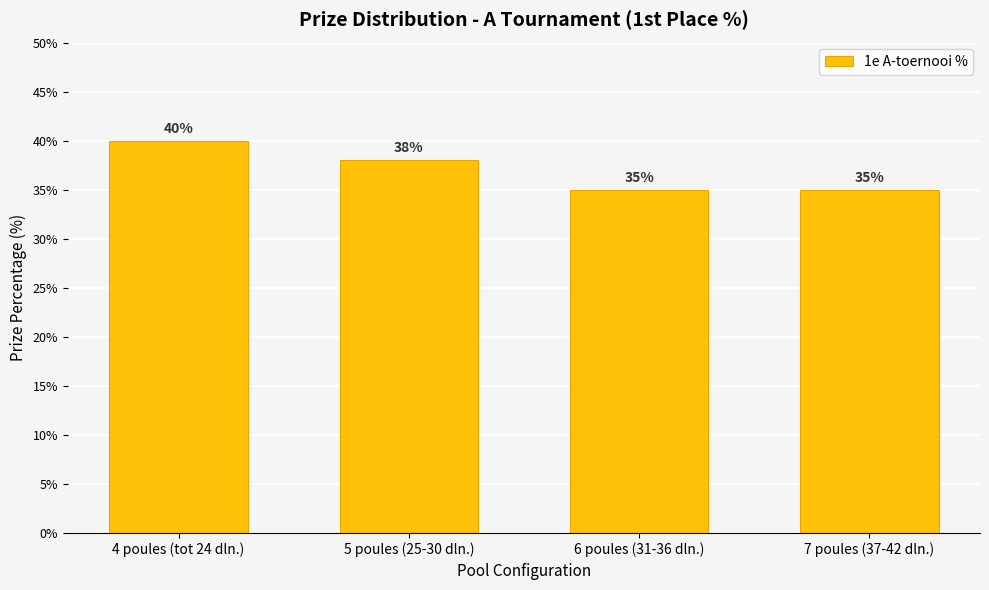

What is the value of the 1st bar from the left?

40